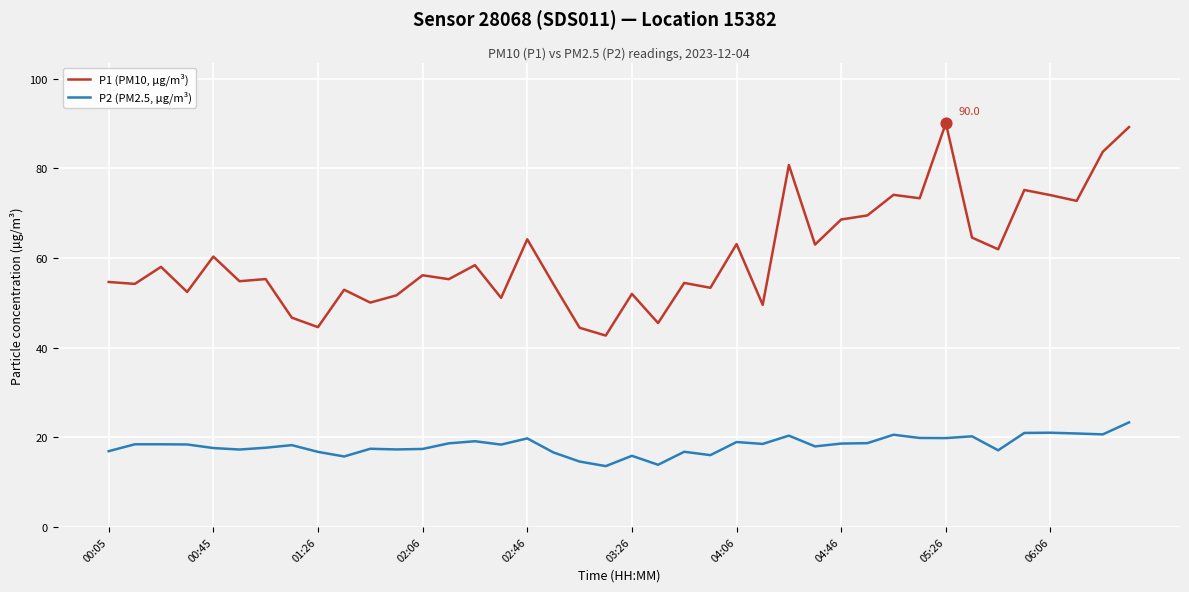

What is the difference between the maximum and minimum values in the P1 (PM10, µg/m³) series?

47.4